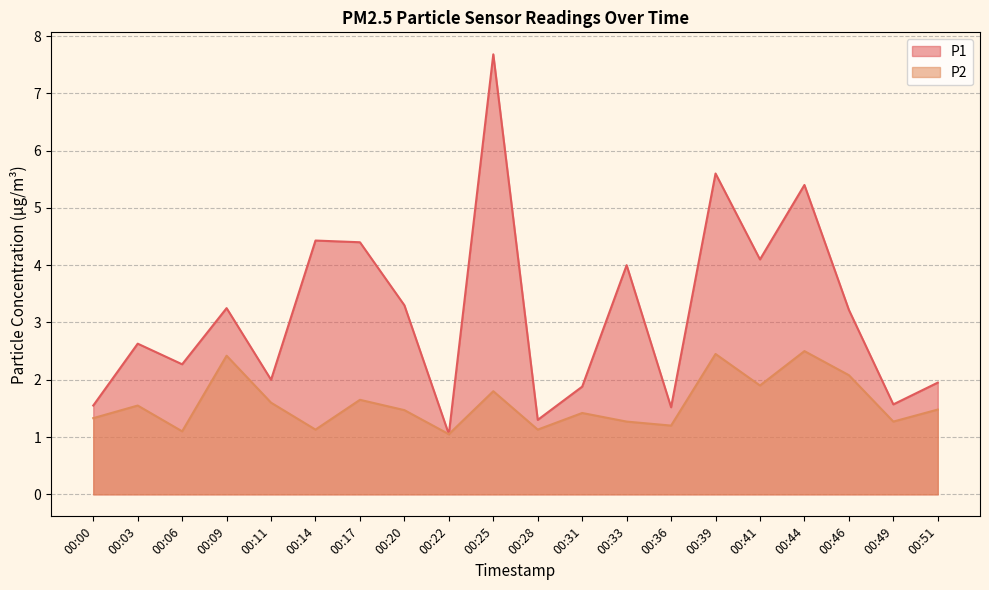

True or false: P1 has a value of 2.3 at 00:06.

True